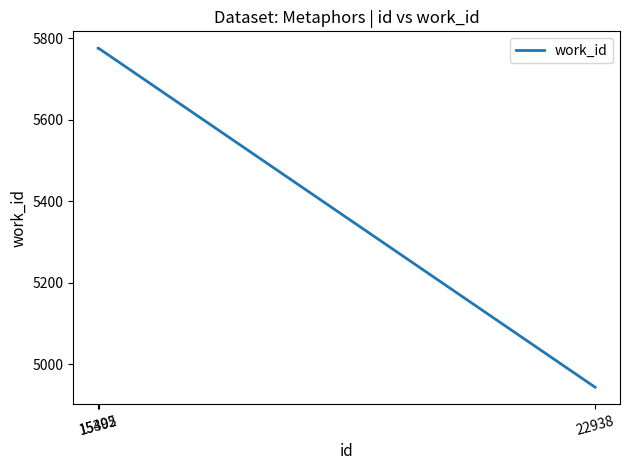

How many values are between 4943 and 5775?

3